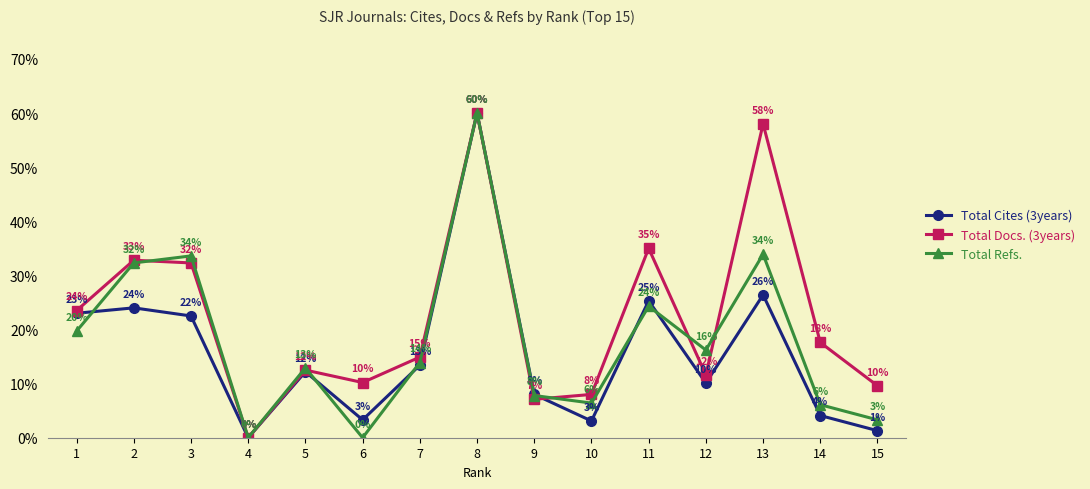

What is the spread (max minus min) of values at 7?

1.5